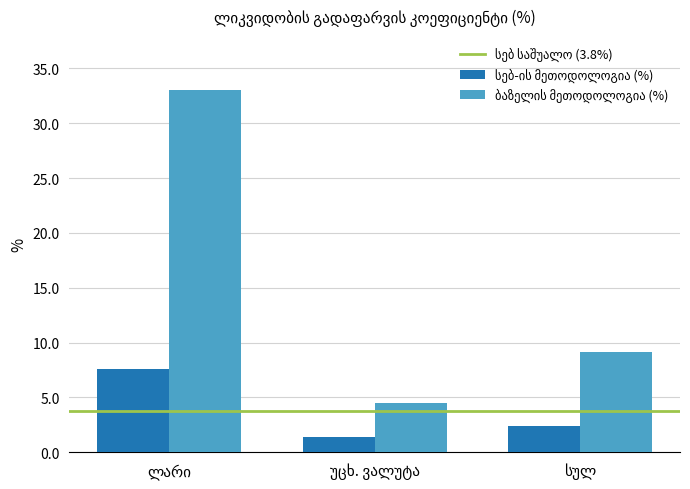

What is the greatest value displayed?

33.0